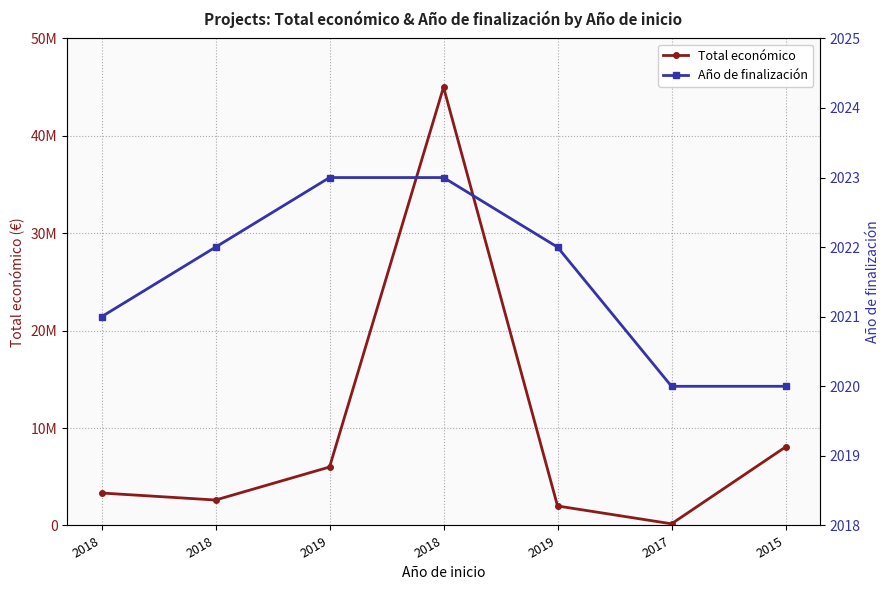

List the series in order of their overall mean, highest first.

Total económico, Año de finalización